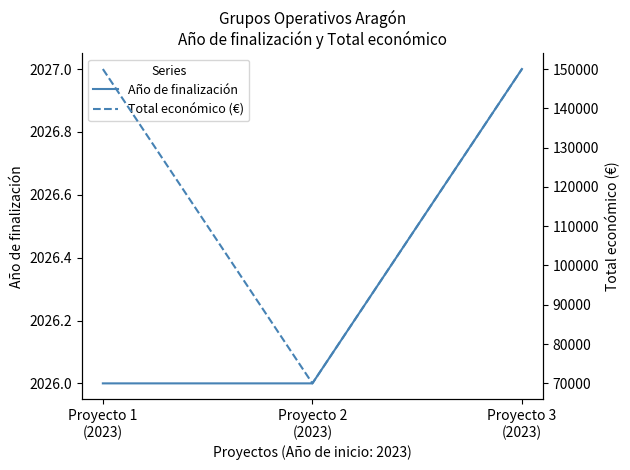

Reading right to left, extract all data points from this chart.

Año de finalización: 2027	2026	2026
Total económico (€): 150000	70000	150000